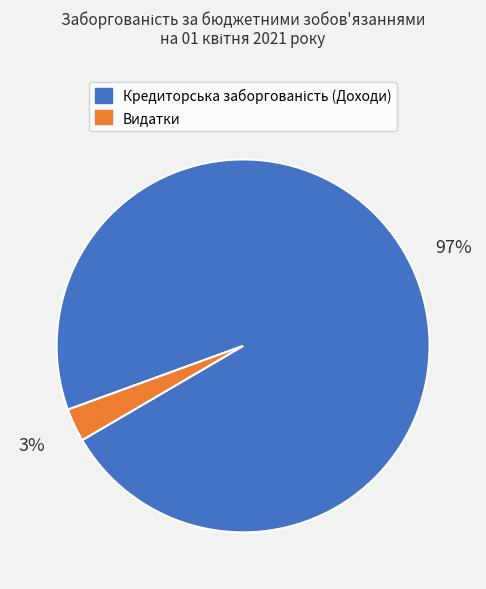

Does any single category account for the majority?

Yes